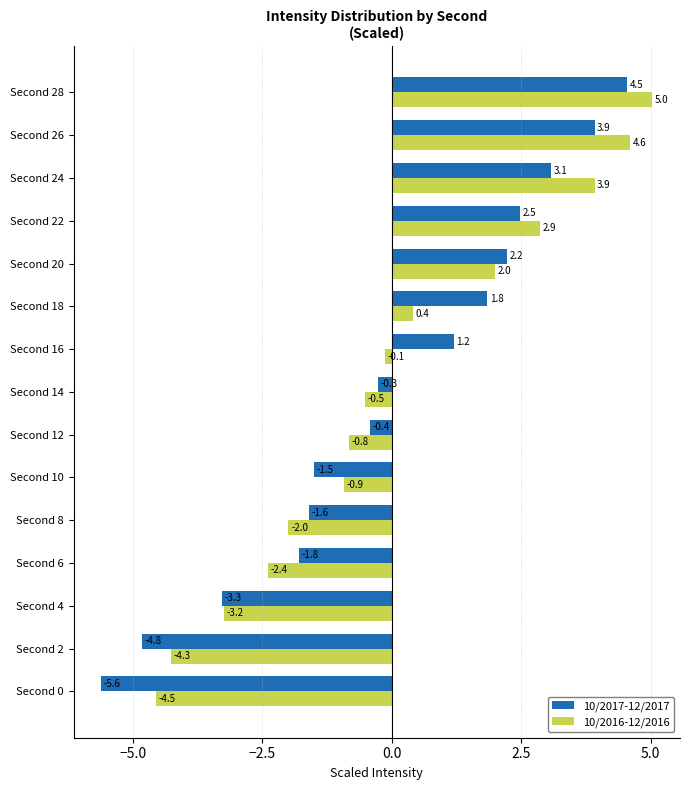

Is the value of 10/2017-12/2017 at Second 24 greater than the value of 10/2016-12/2016 at Second 6?

Yes